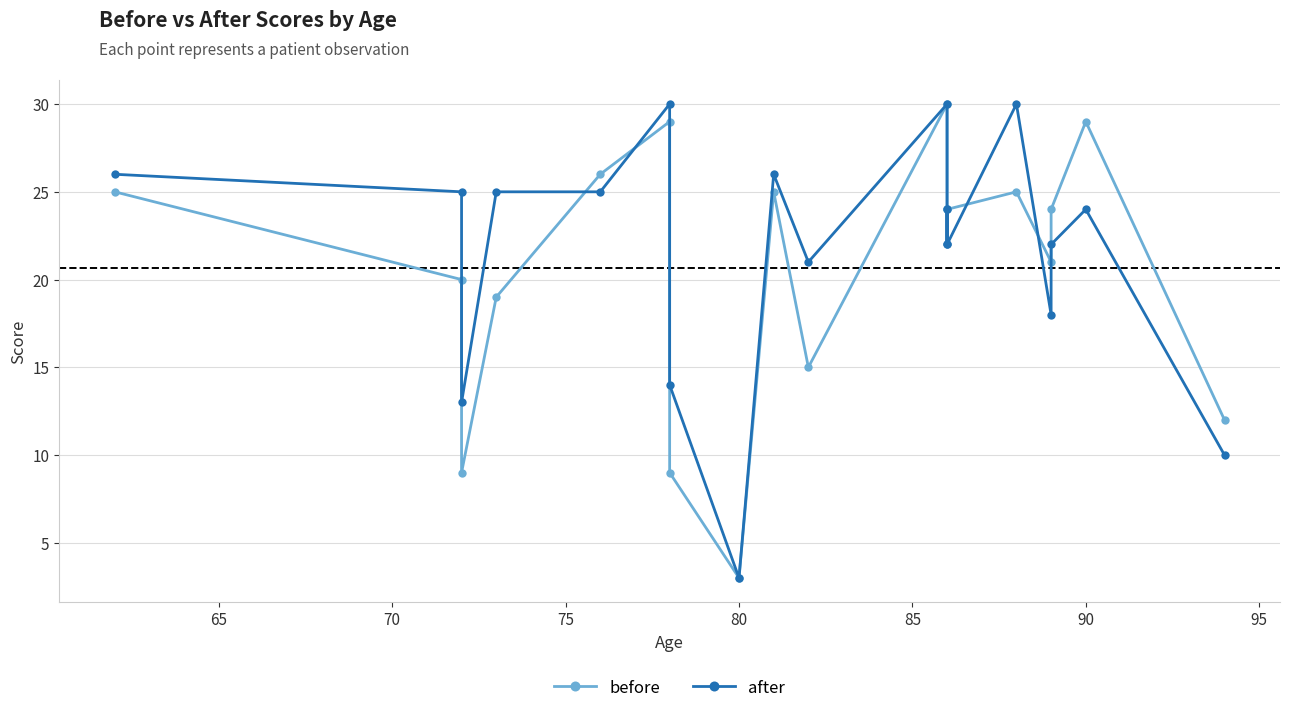

What is the maximum value for before?

30